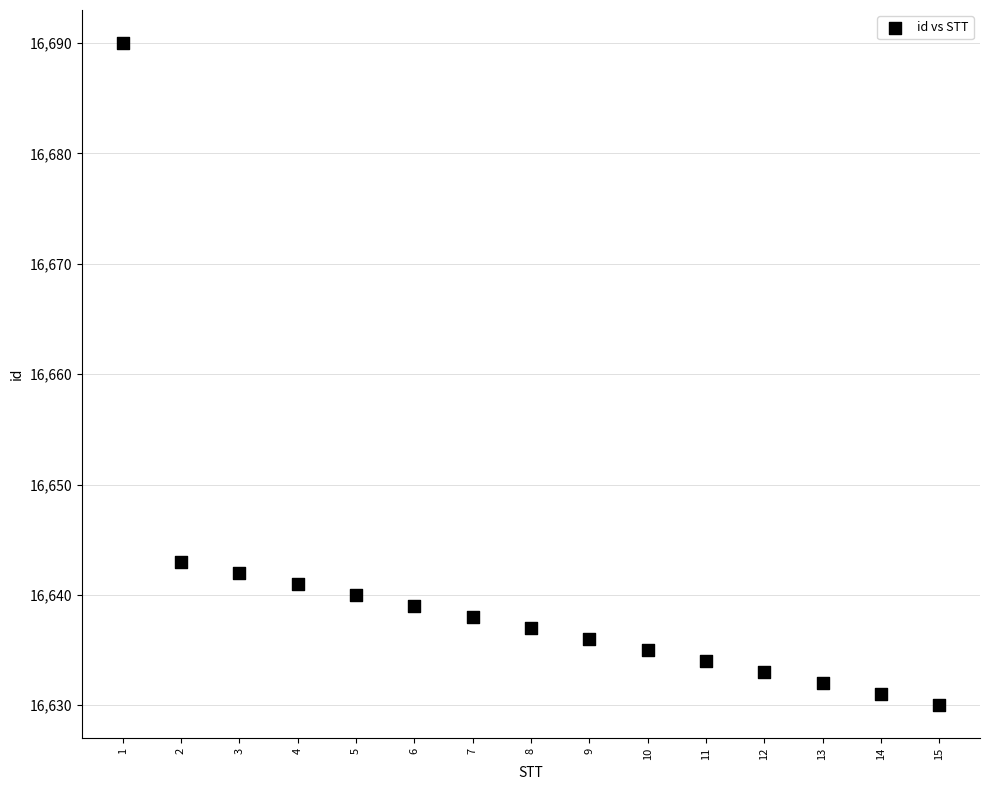

What is the range of Y values (max minus min)?

60